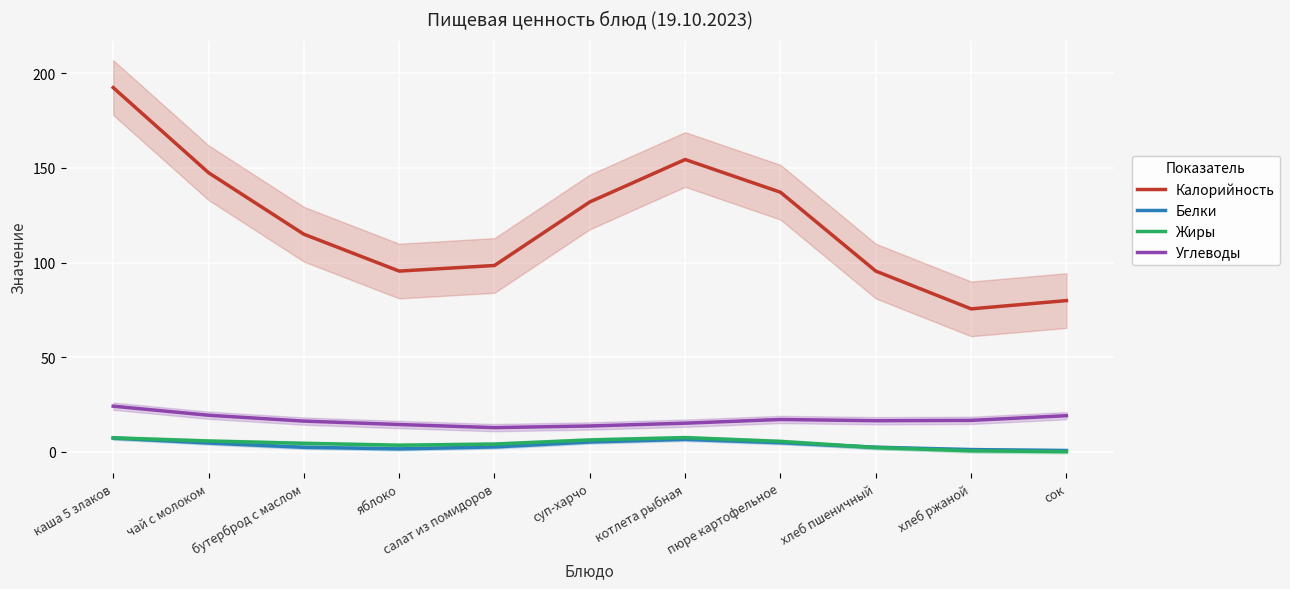

How many intersections are there between Жиры and Белки?

1